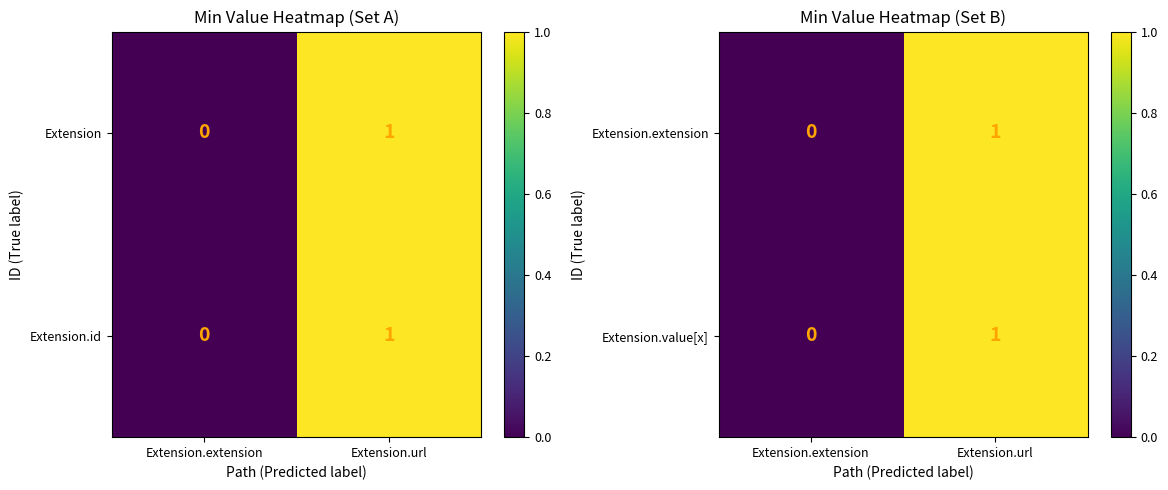

The Extension.value[x] series shows 1 at Extension.url. True or false?

True